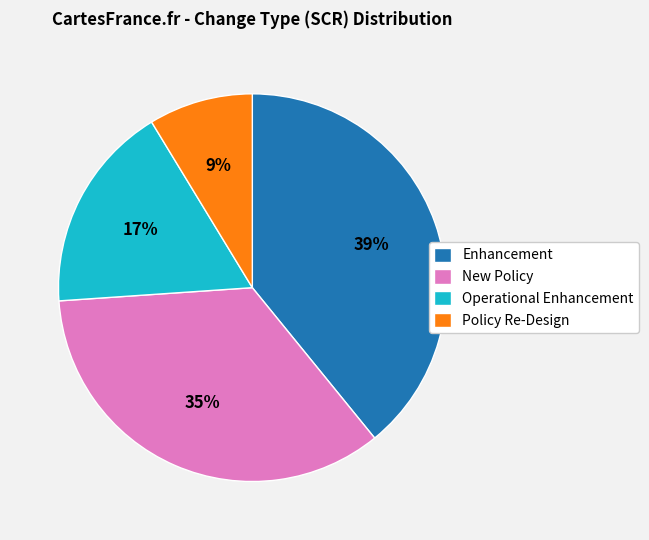

Is there any slice that represents more than half of the pie?

No